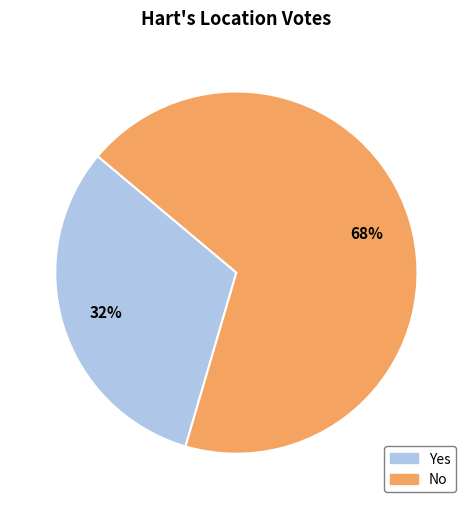

Which has a higher value, No or Yes?

No